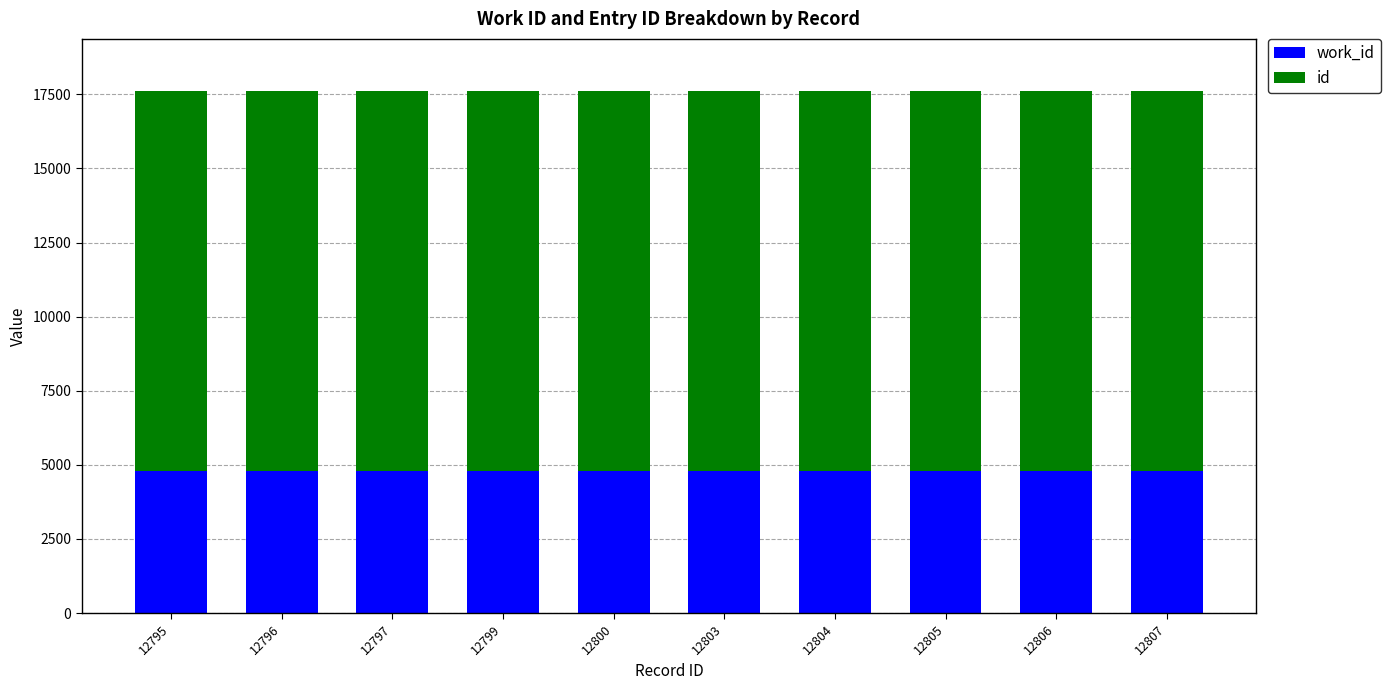

The value of work_id at 12804 is 4802. True or false?

True